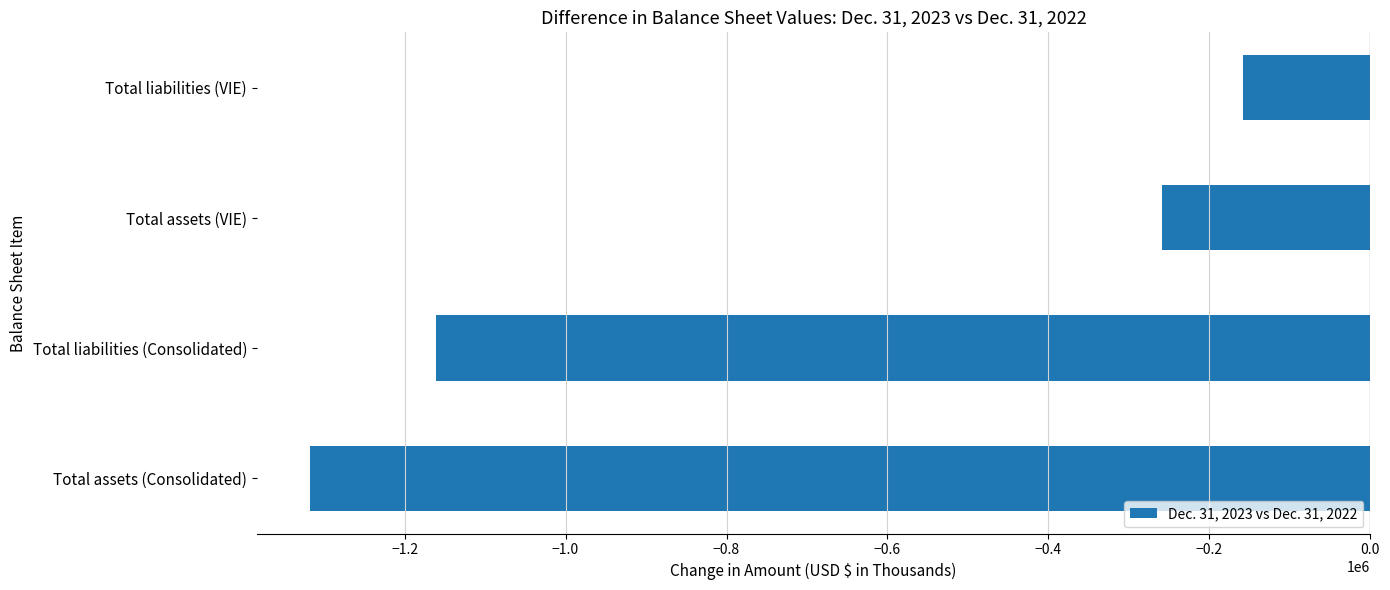

What is the sum of all values?

-2895097